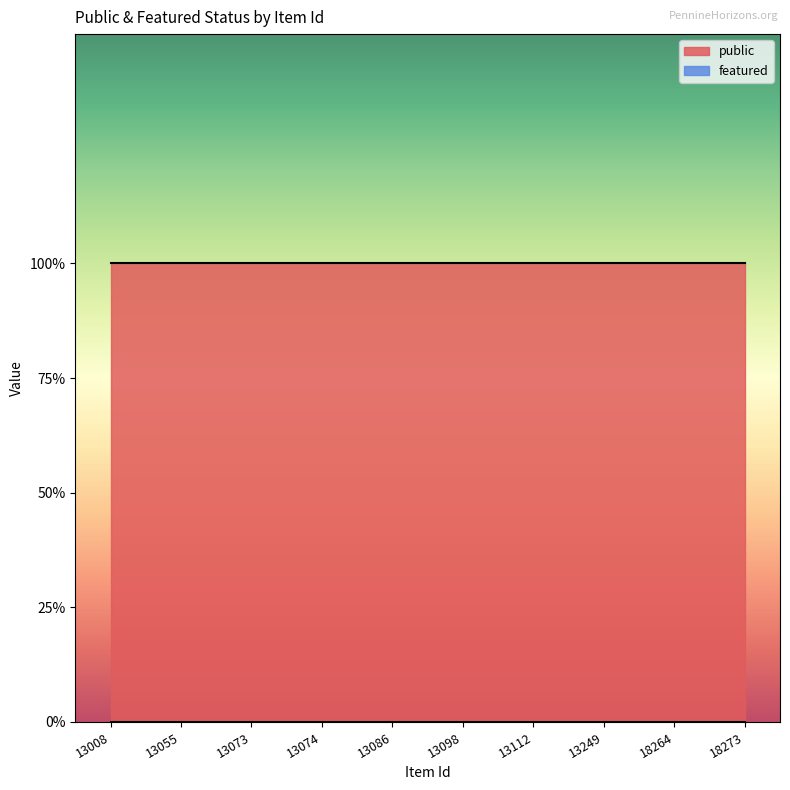

True or false: public and featured intersect in this chart.

False